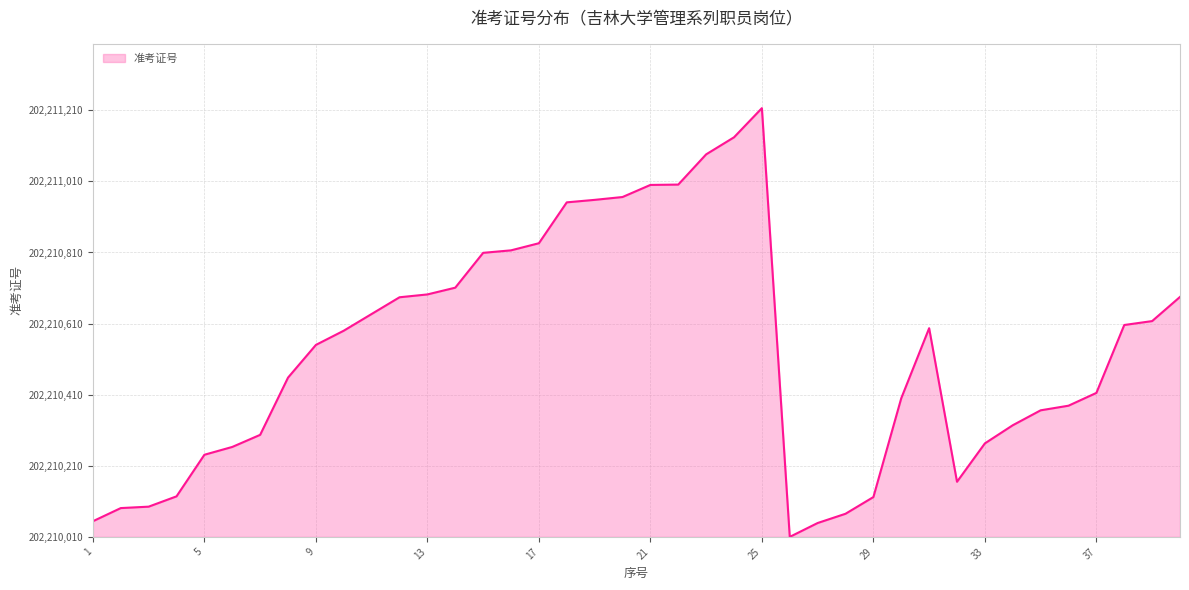

What is the difference between the maximum and minimum values?

1206